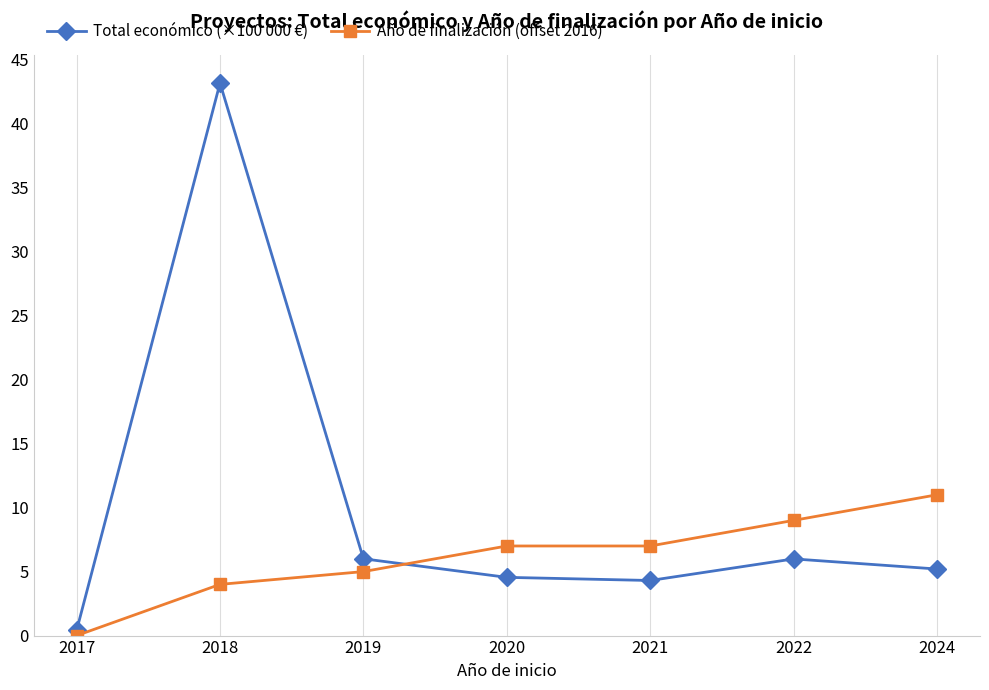

What is the difference between the maximum and second lowest values in the Total económico (×100 000 €) series?

38.9